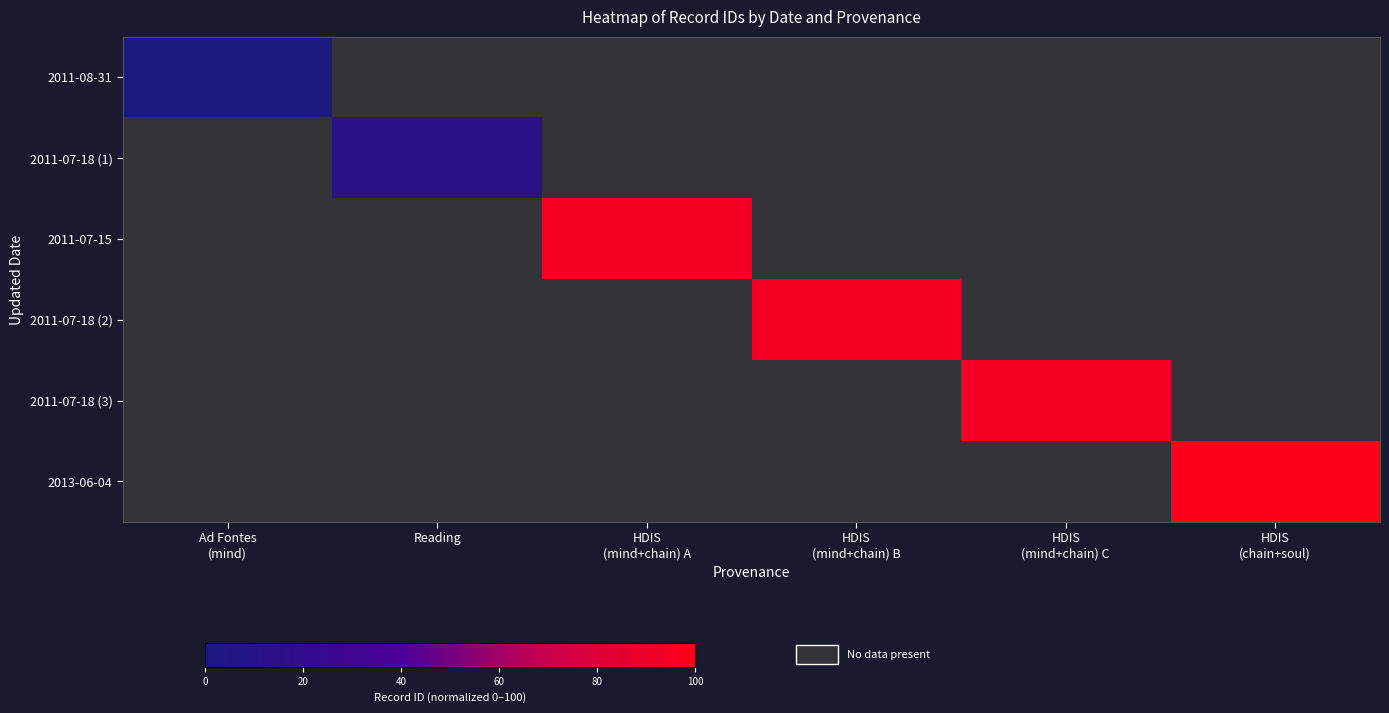

Rank the series at HDIS (mind+chain) A from lowest to highest value.

2011-08-31, 2011-07-18 (1), 2011-07-18 (2), 2011-07-18 (3), 2013-06-04, 2011-07-15